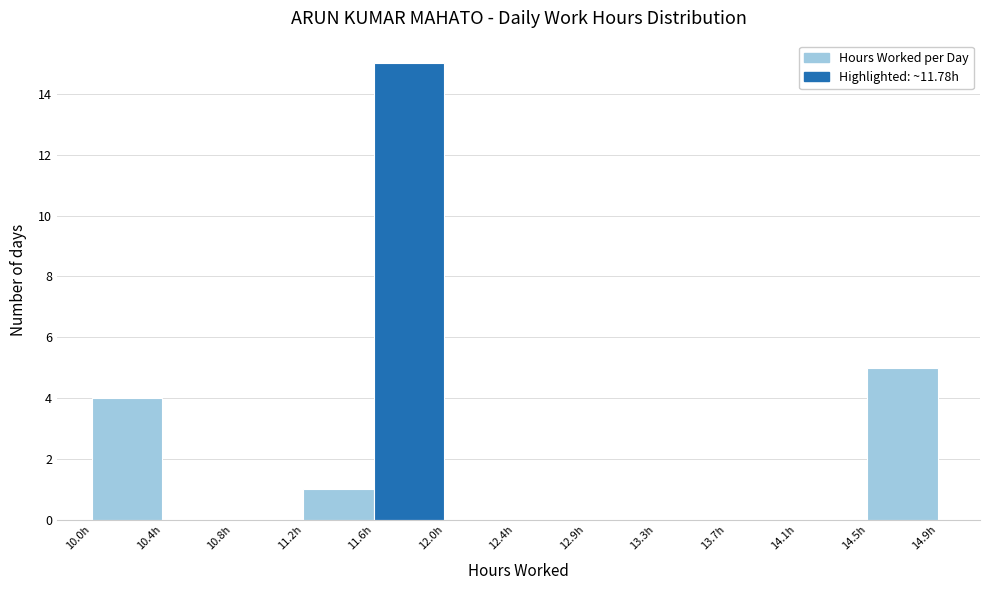

What is the height of the bar covering 10.05 to 10.45 on the x-axis? Neither the bar edges nor the heights are printed on the chart, so give them approximately, as read against the axes.

4